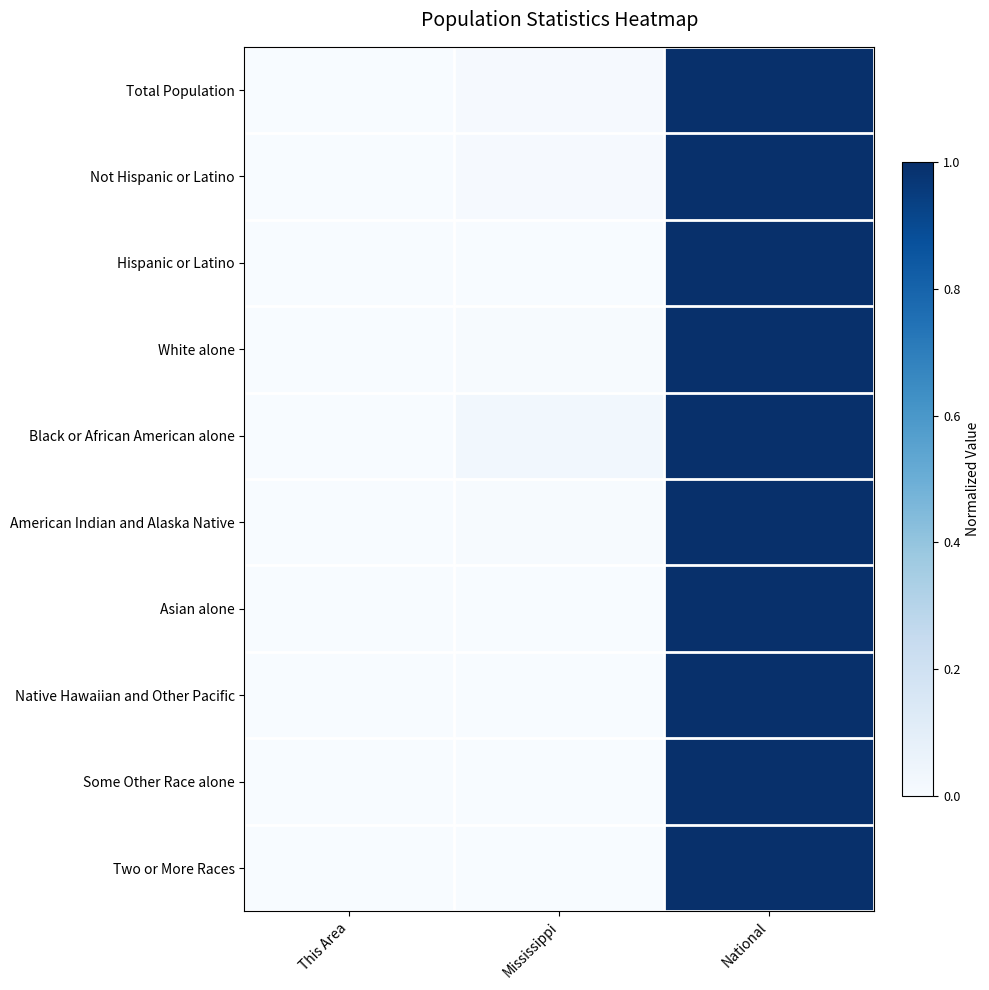

Between This Area and Mississippi, which series saw the biggest shift?

Black or African American alone